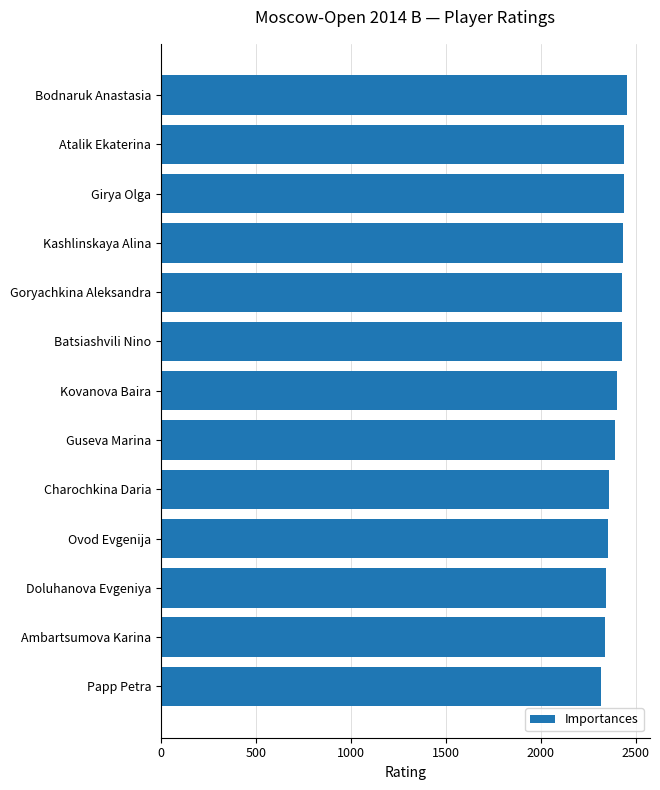

True or false: the data shows 2359 at Charochkina Daria.

True